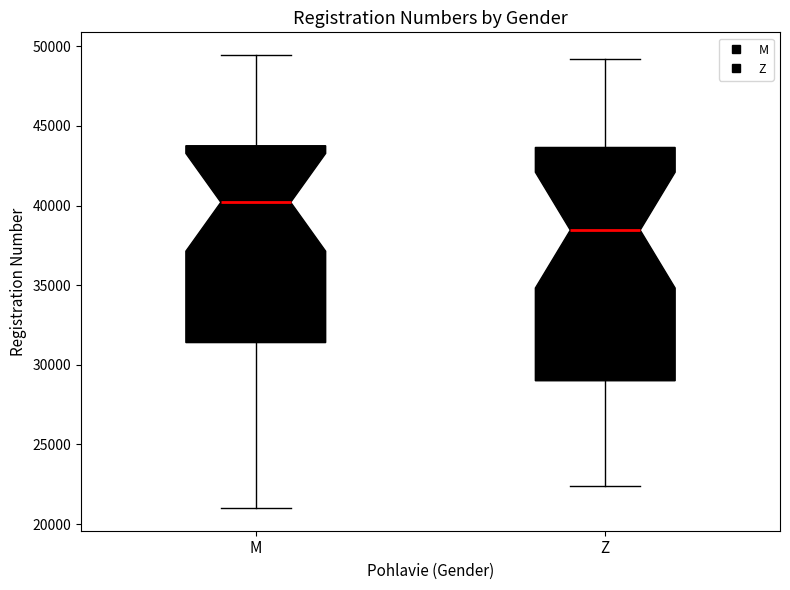

Comparing the boxes themselves (not the whiskers), which one is the tallest?

Z